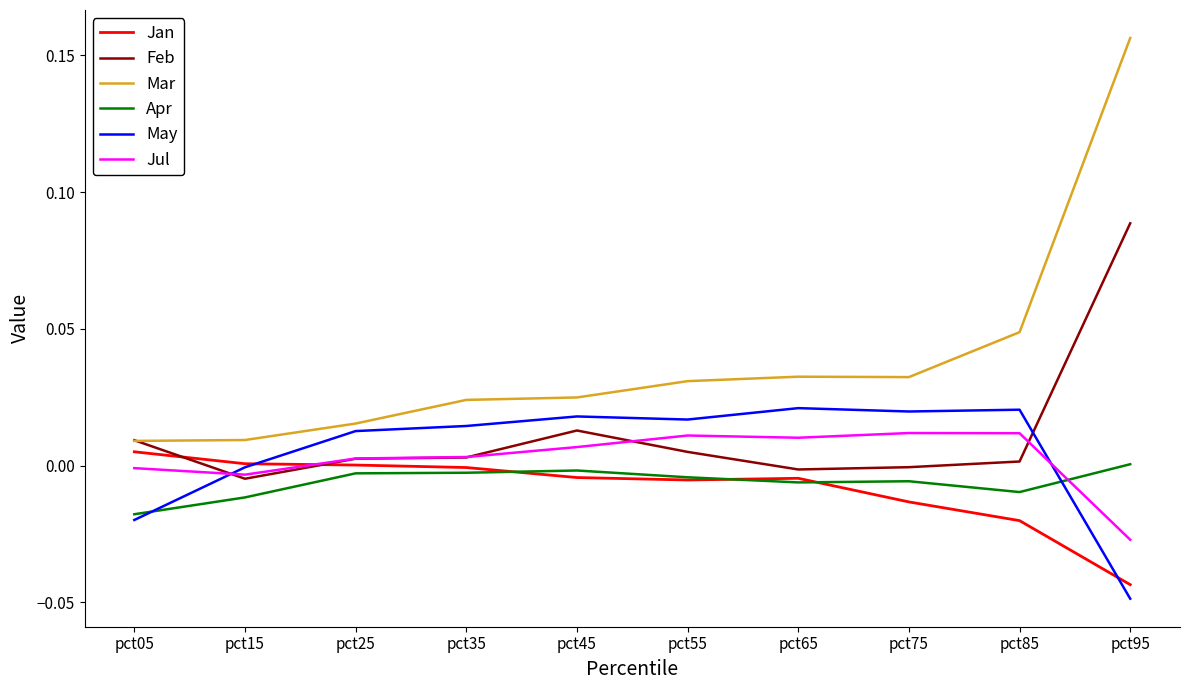

At which category is the sum across all series the highest?

pct95